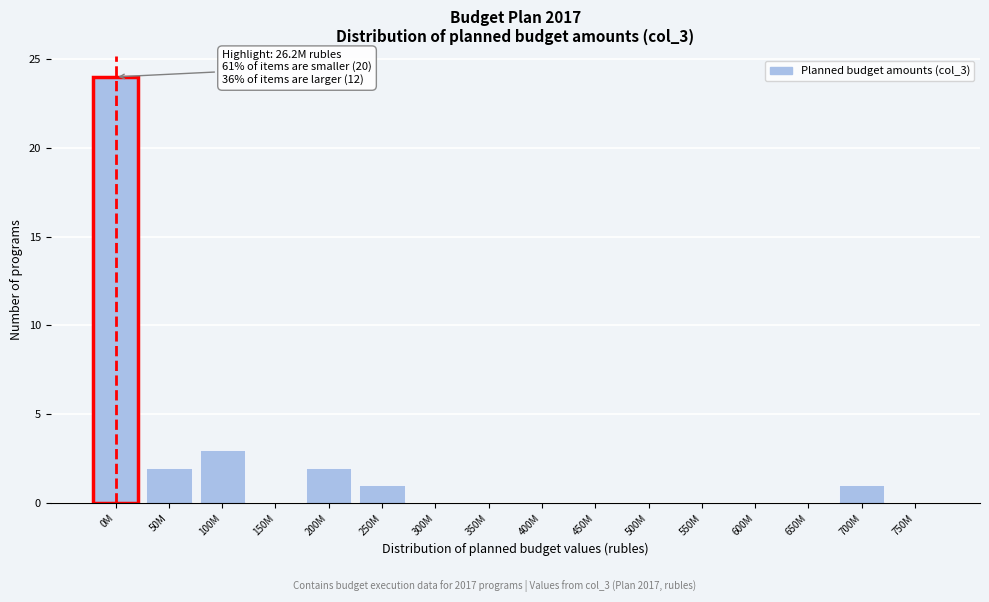

Reading right to left, list all the values displayed in this chart.

750M=0	700M=1	650M=0	600M=0	550M=0	500M=0	450M=0	400M=0	350M=0	300M=0	250M=1	200M=2	150M=0	100M=3	50M=2	0M=24